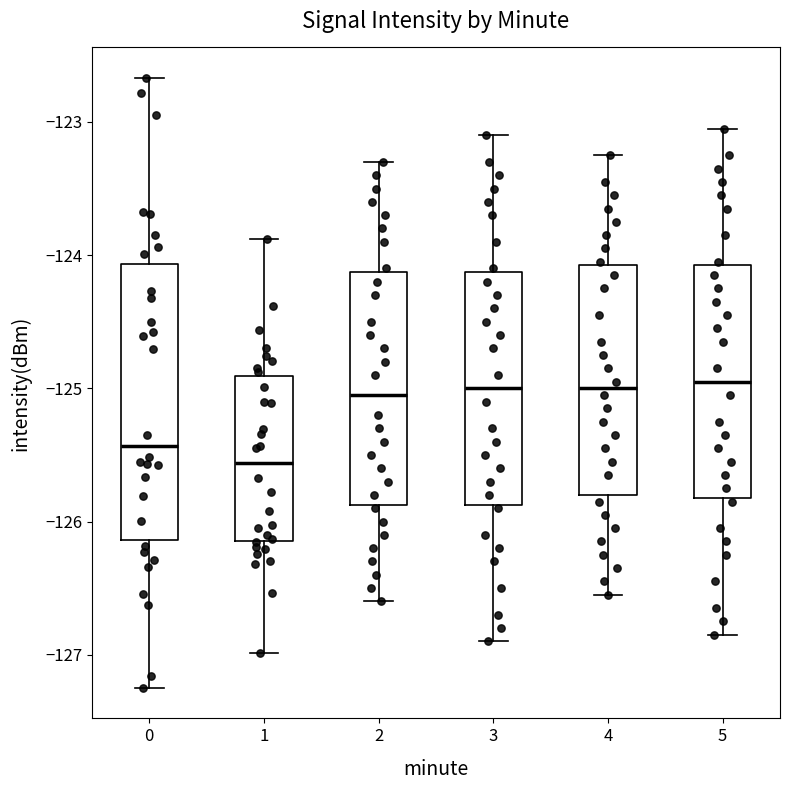

Reading left to right, transcribe this box plot: for each box, give where its median line is, the range the box spans, and where its two whiskers end, as read against the y-axis. The values are not printed on the chart, so give them approximately, as read against the axis.

0: median -125.4, box -126.1 to -124.1, whiskers -127.2 to -122.7
1: median -125.6, box -126.1 to -124.9, whiskers -127.0 to -123.9
2: median -125.0, box -125.9 to -124.1, whiskers -126.6 to -123.3
3: median -125.0, box -125.9 to -124.1, whiskers -126.9 to -123.1
4: median -125.0, box -125.8 to -124.1, whiskers -126.5 to -123.2
5: median -124.9, box -125.8 to -124.1, whiskers -126.8 to -123.0